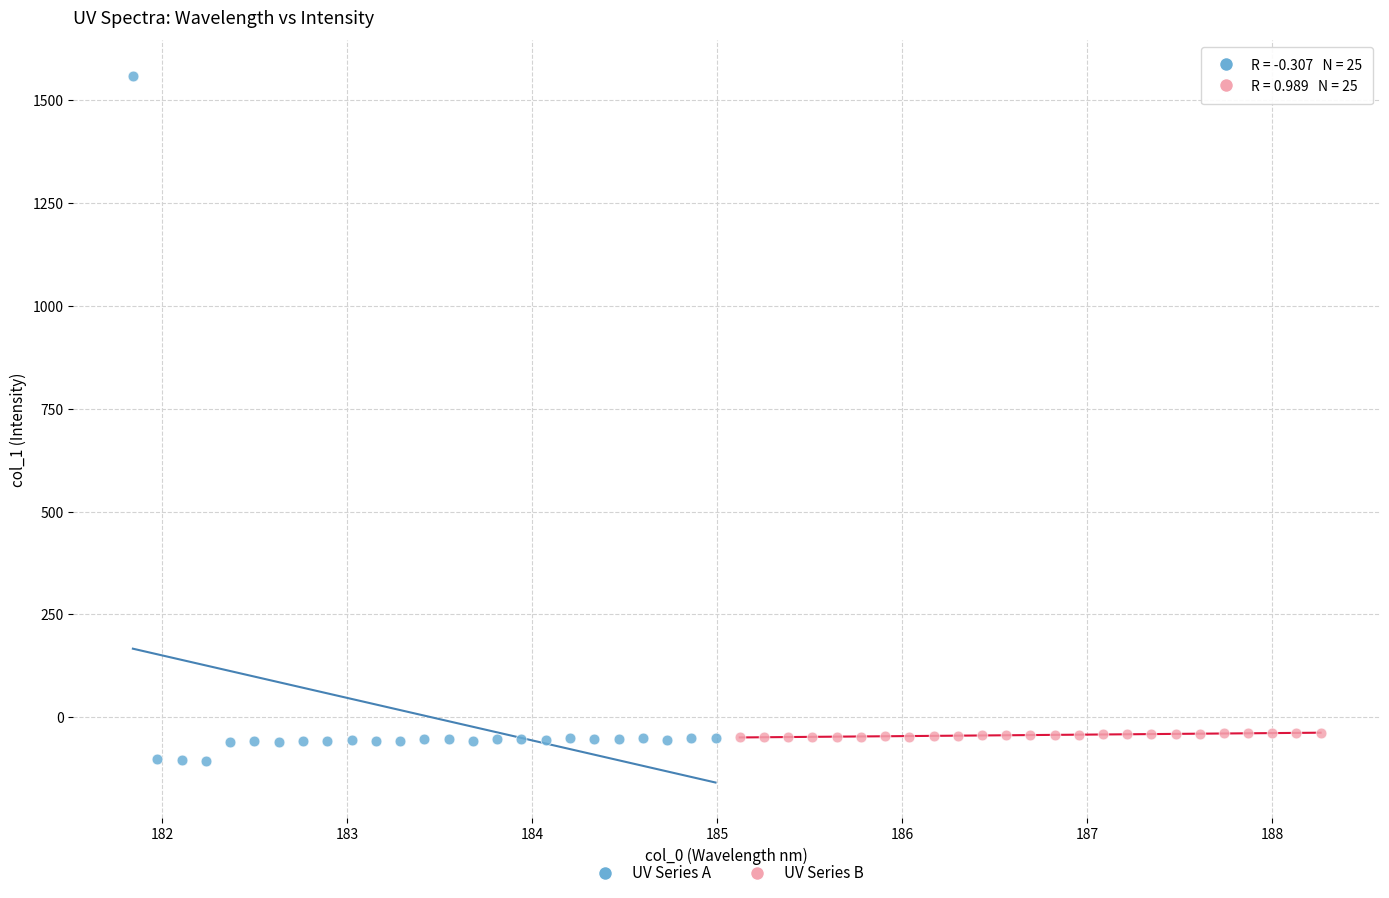

Which series contains the highest Y value?

UV Series A